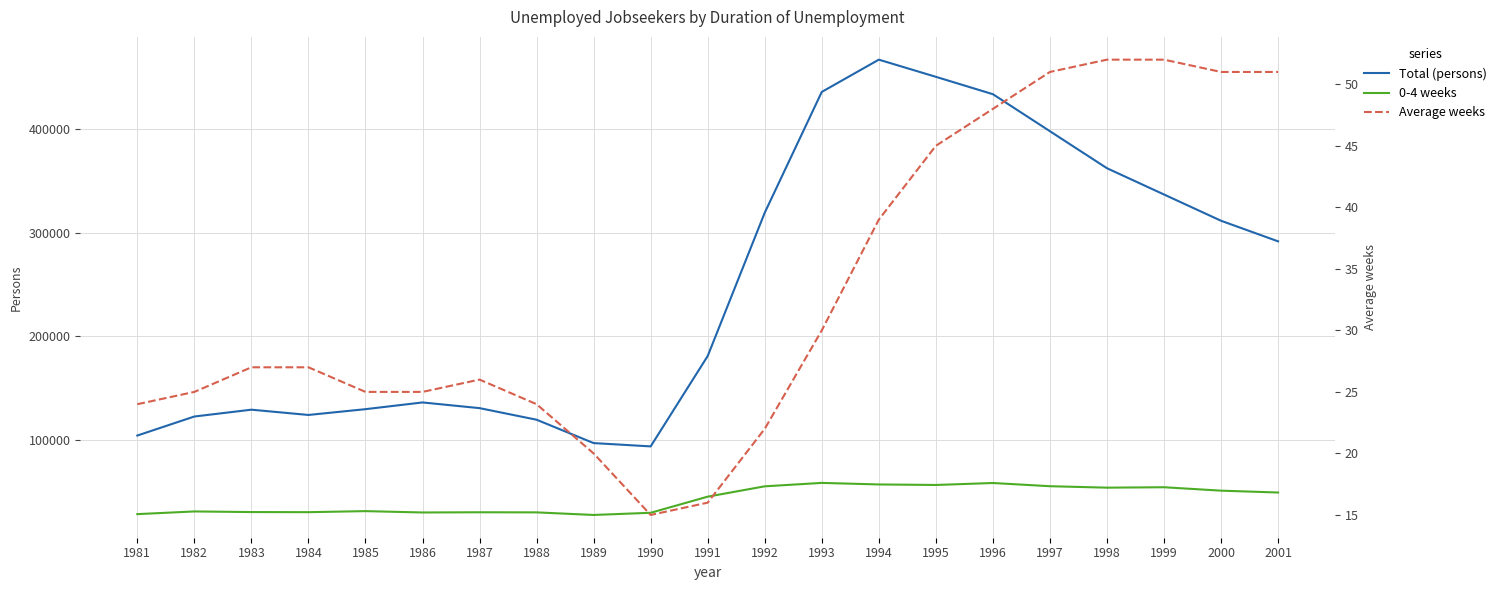

What are all the series names shown in the legend?

Total (persons), 0-4 weeks, Average weeks